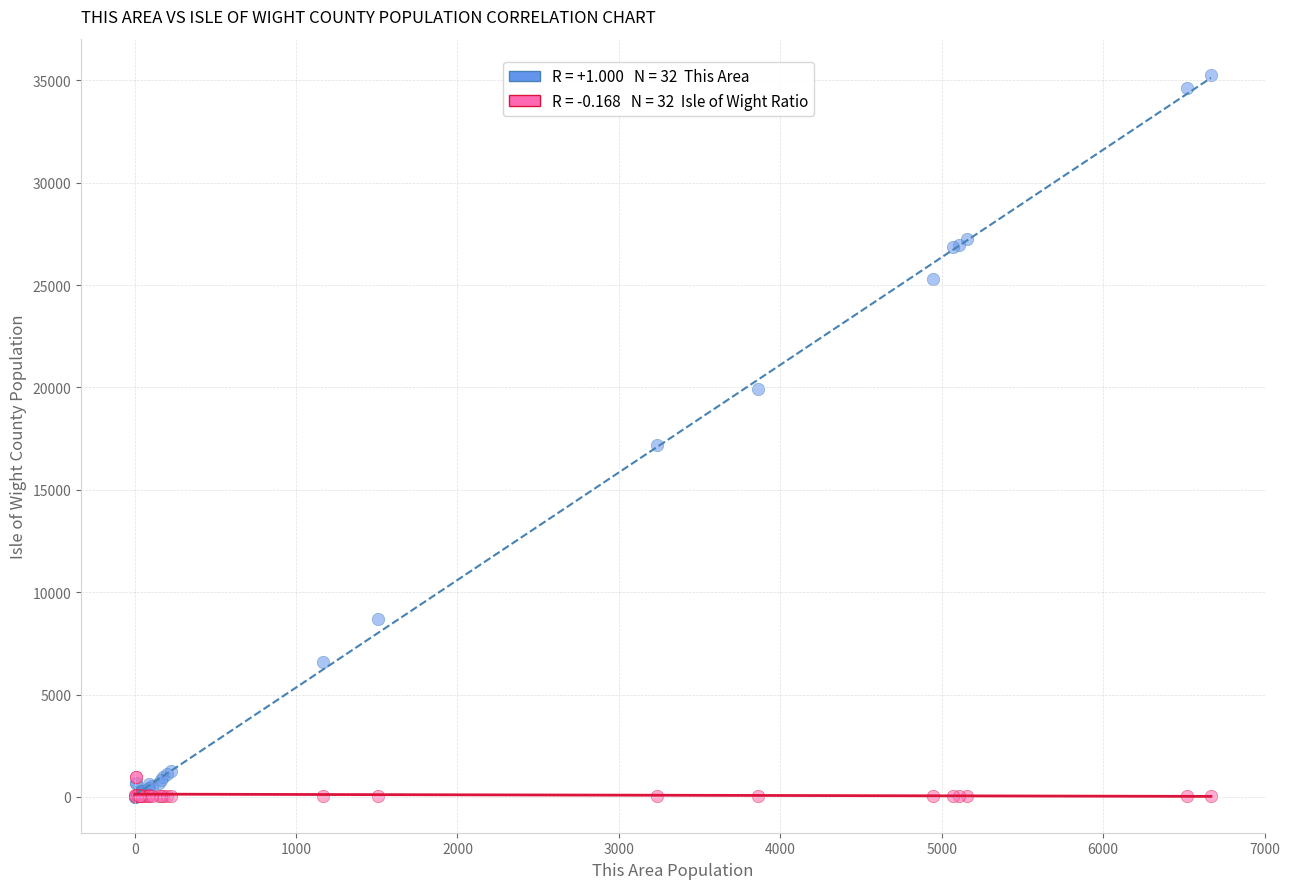

Across all series, what Y value is closest to 17641?

17177.0